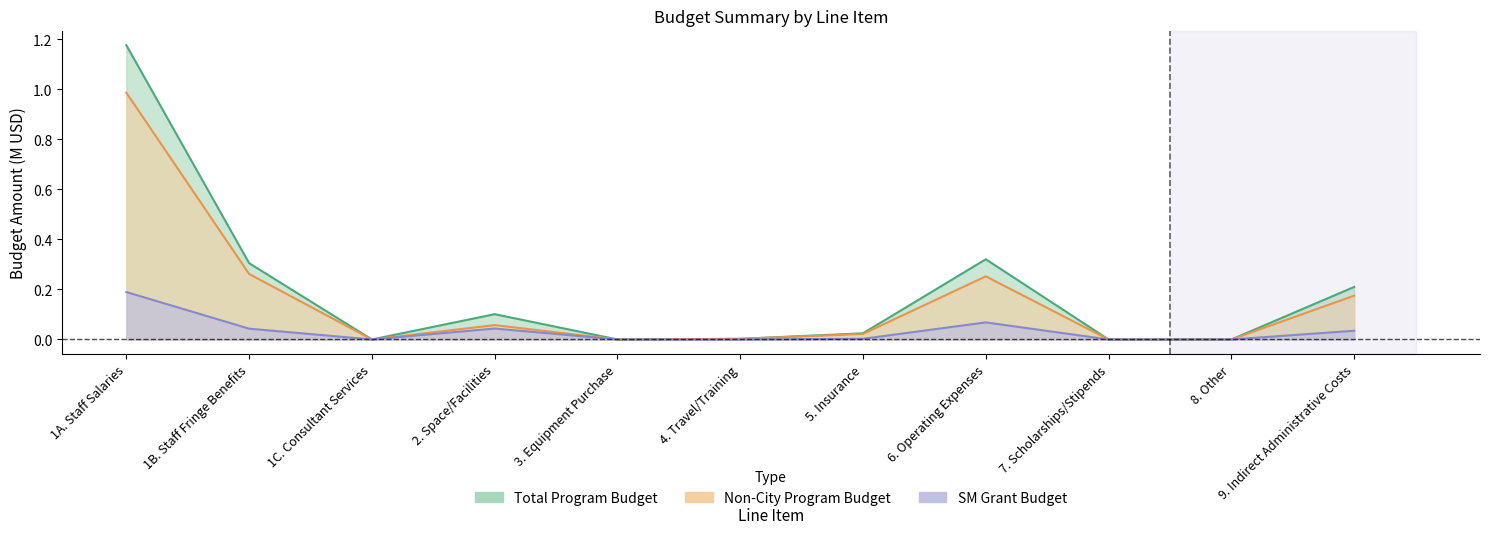

Which label corresponds to the largest value in the chart?

1A. Staff Salaries